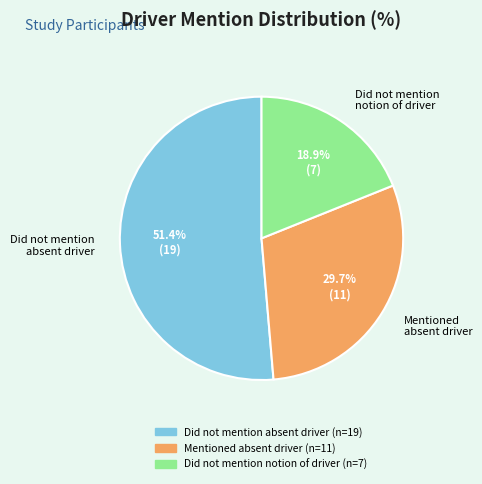

Is there any slice that represents more than half of the pie?

Yes